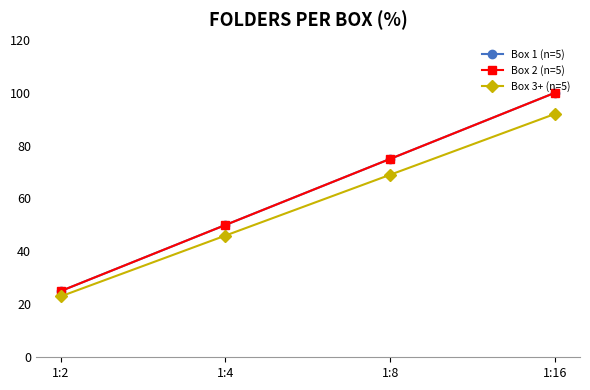

At which category is the sum across all series the highest?

1:16